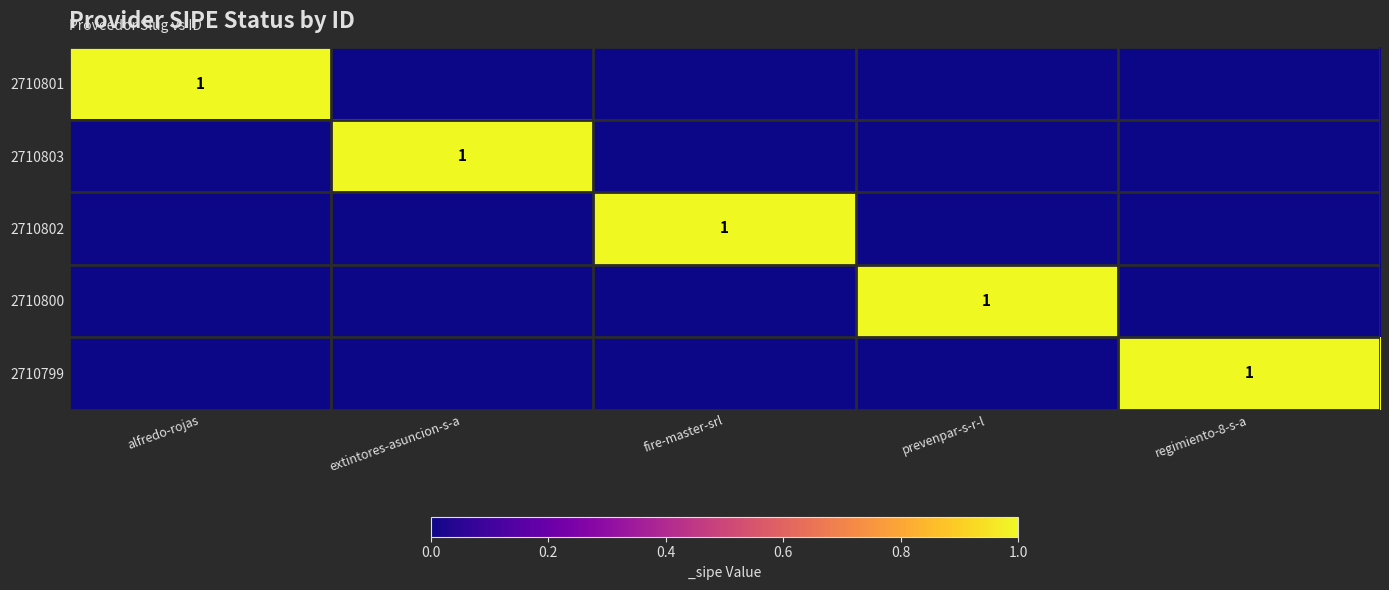

True or false: 2710803 has a value of 0 at extintores-asuncion-s-a.

False